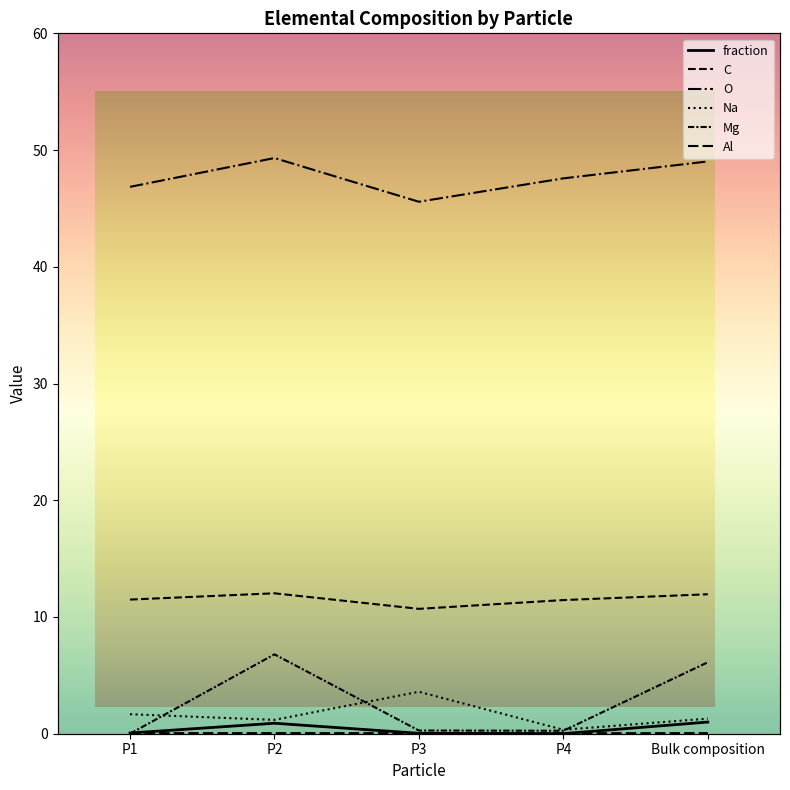

Which label corresponds to the largest value in the chart?

P2